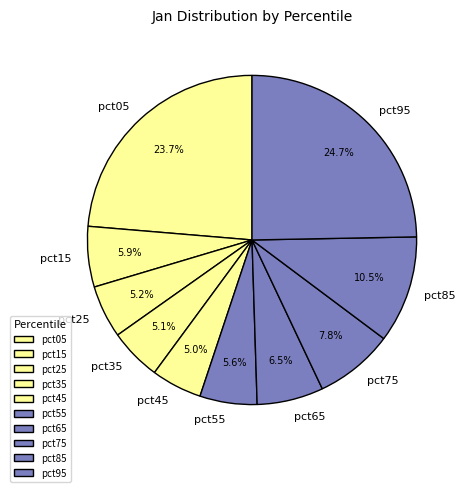

Is there any slice that represents more than half of the pie?

No